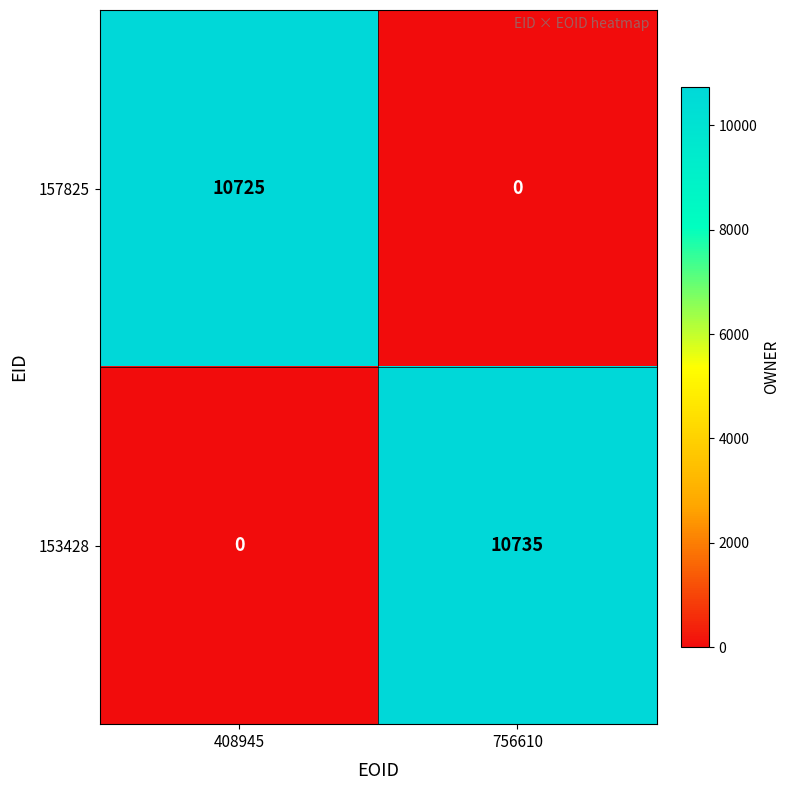

Where is 157825 nearest to the value 5362?

756610